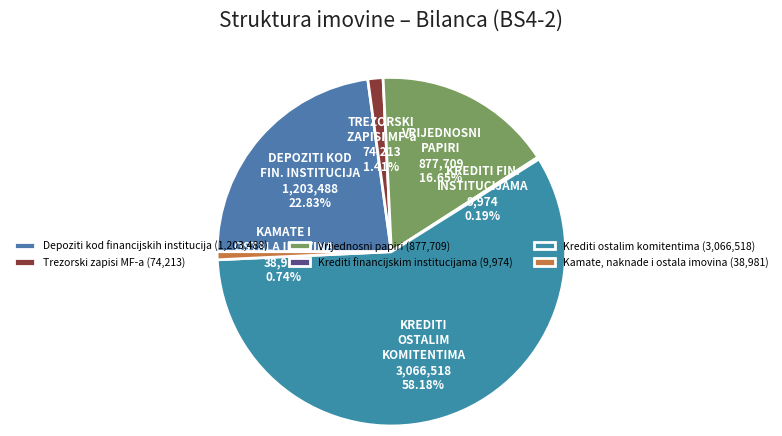

What is the majority slice?

Krediti ostalim komitentima